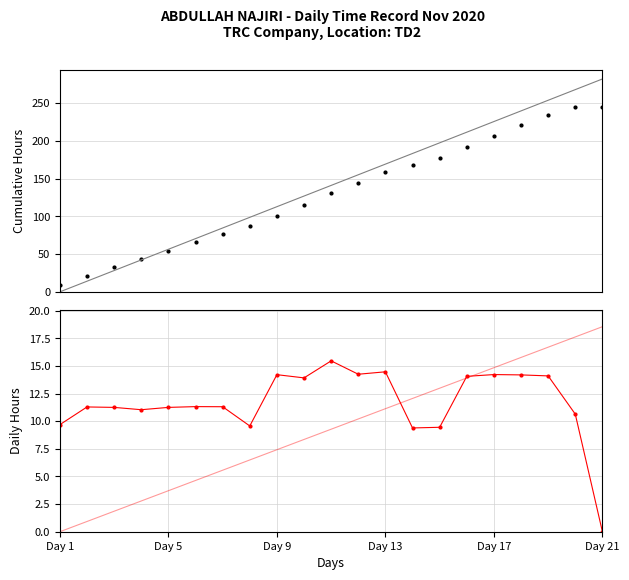

True or false: Daily Hours has more than 2 points higher than both neighbors.

True